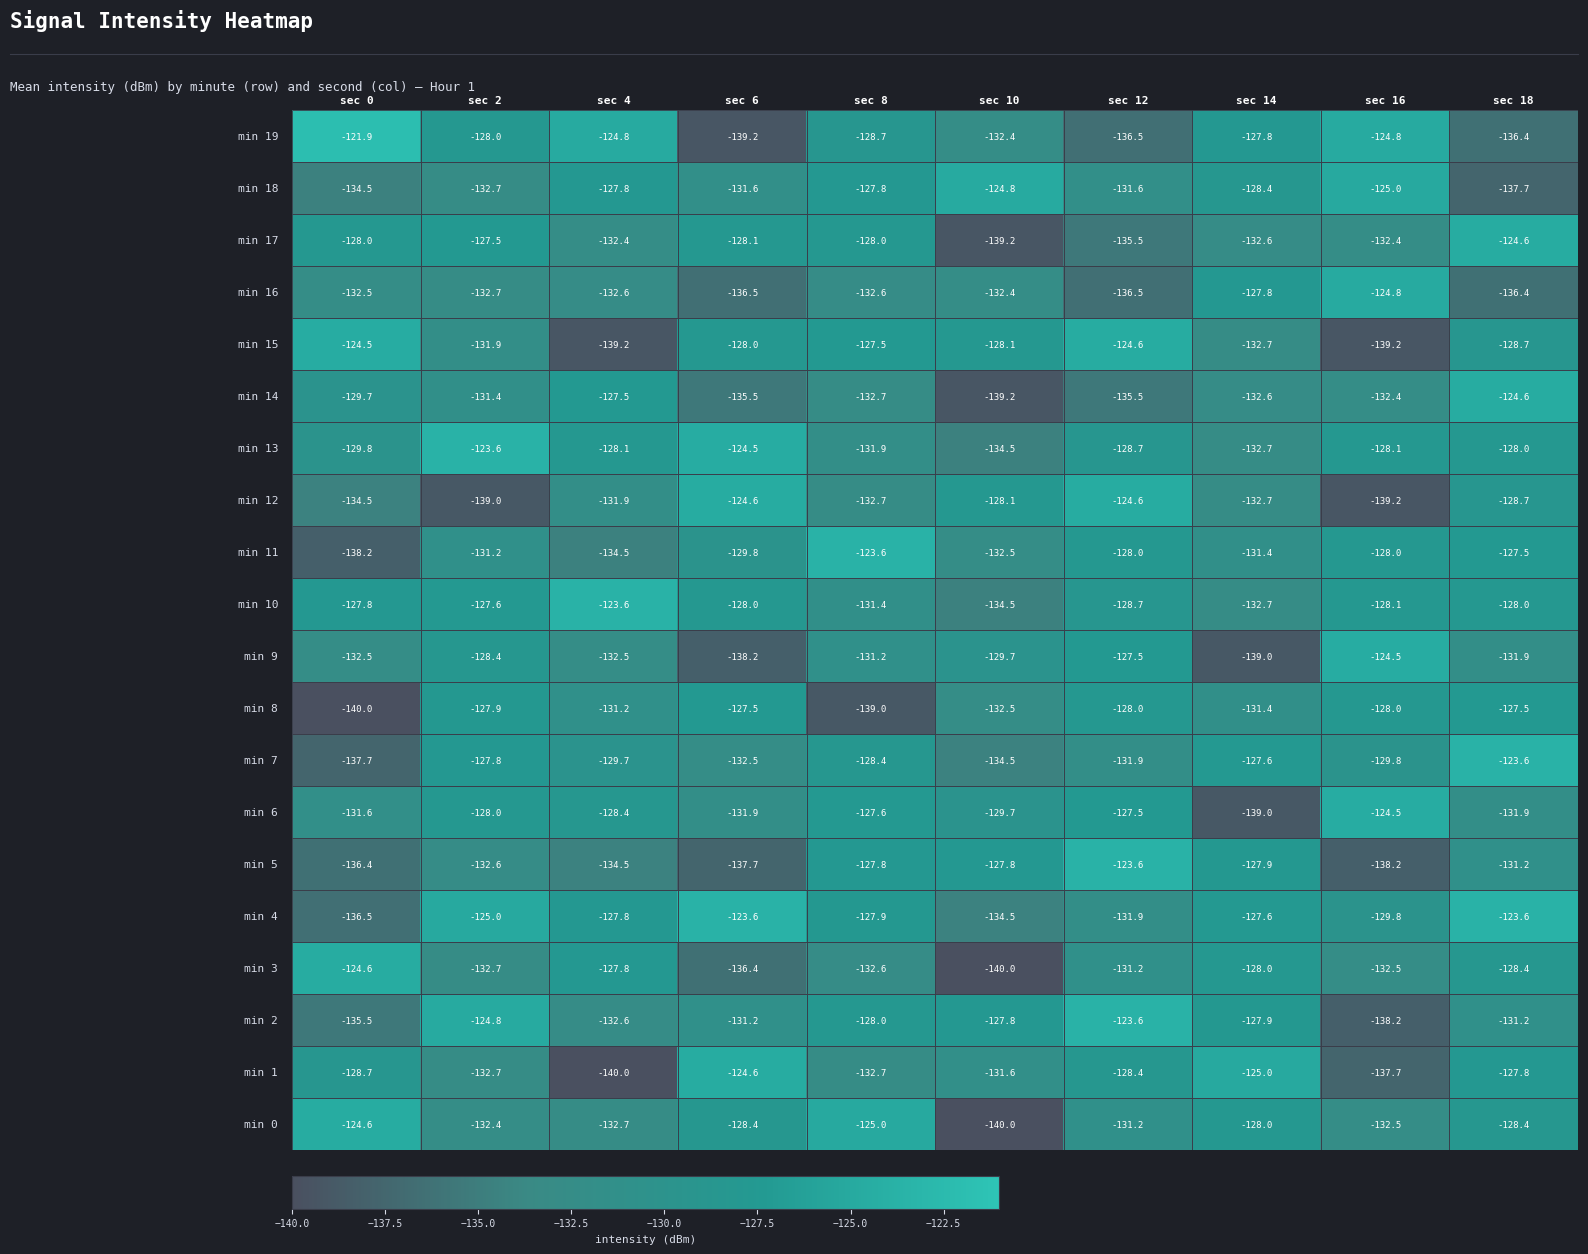

What is the total value across all series at sec 12?

-2595.0